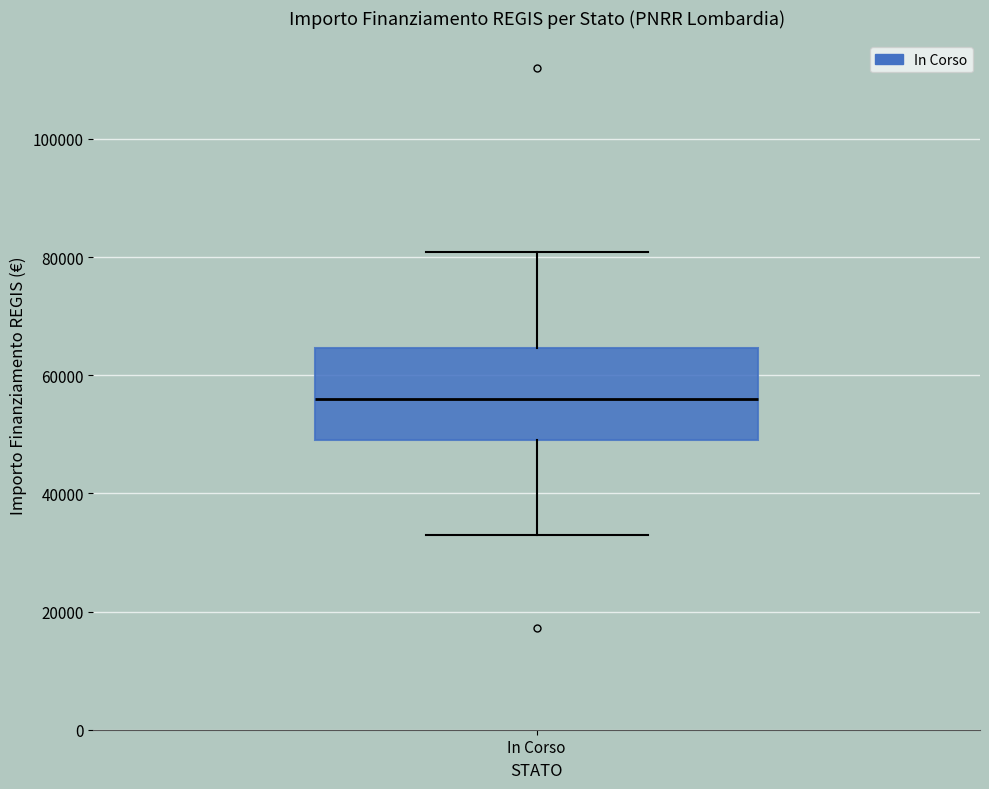

Read this box plot against the y-axis: the position of the median line, the range covered by the box, and the ends of both whiskers. The values are not printed on the chart, so give them approximately, as read against the axis.

median 56000, box 50000 to 64000, whiskers 32000 to 80000